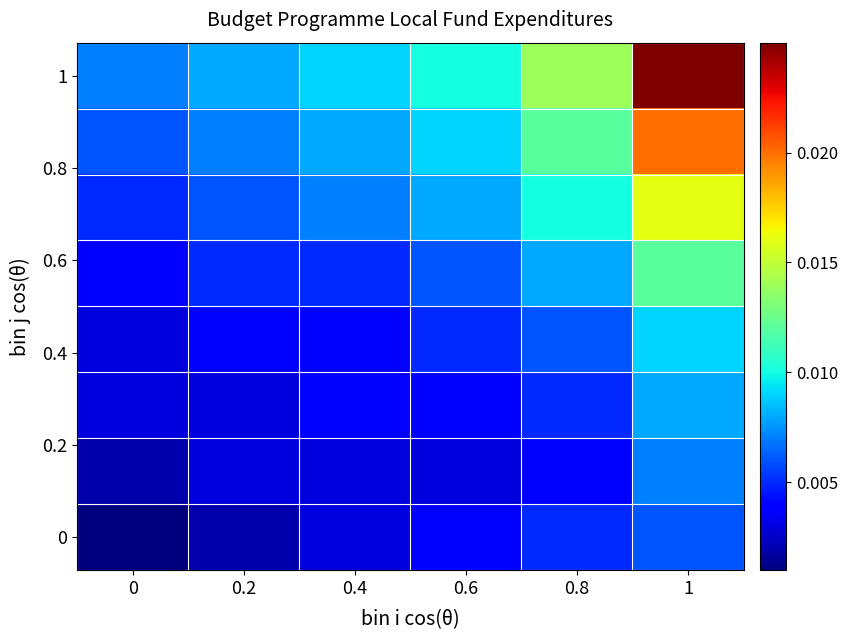

How many data points does each series have?

6